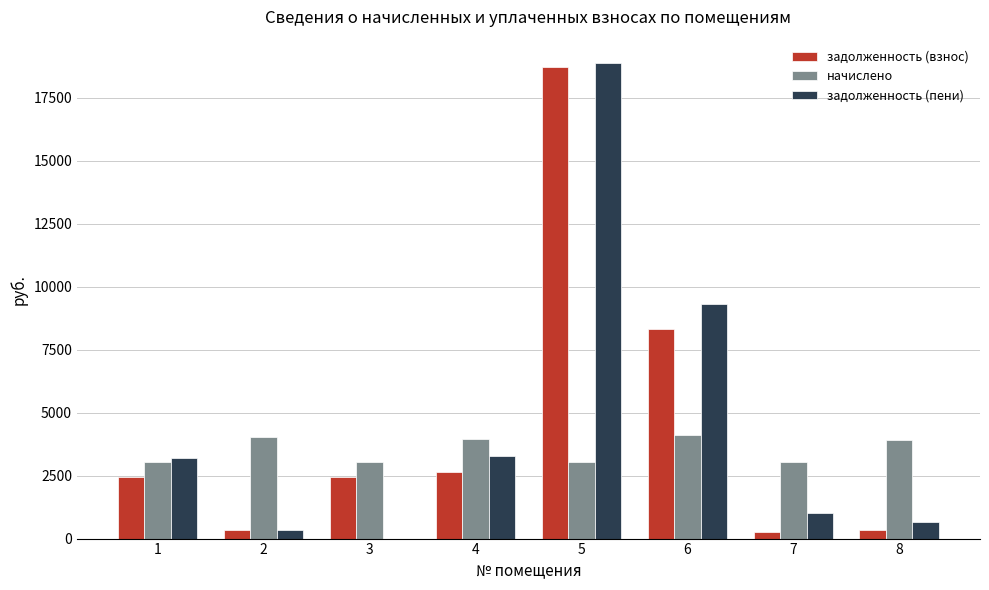

The value of начислено at 8 is 3907.8. True or false?

True